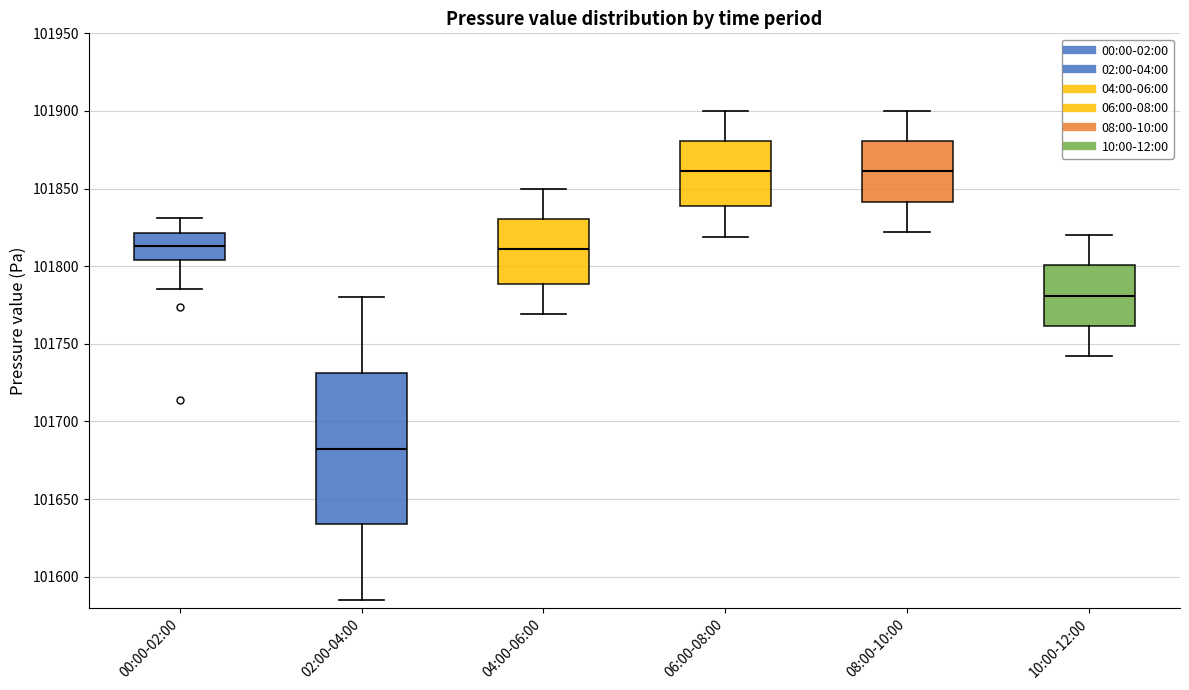

Comparing the boxes themselves (not the whiskers), which one is the tallest?

02:00-04:00